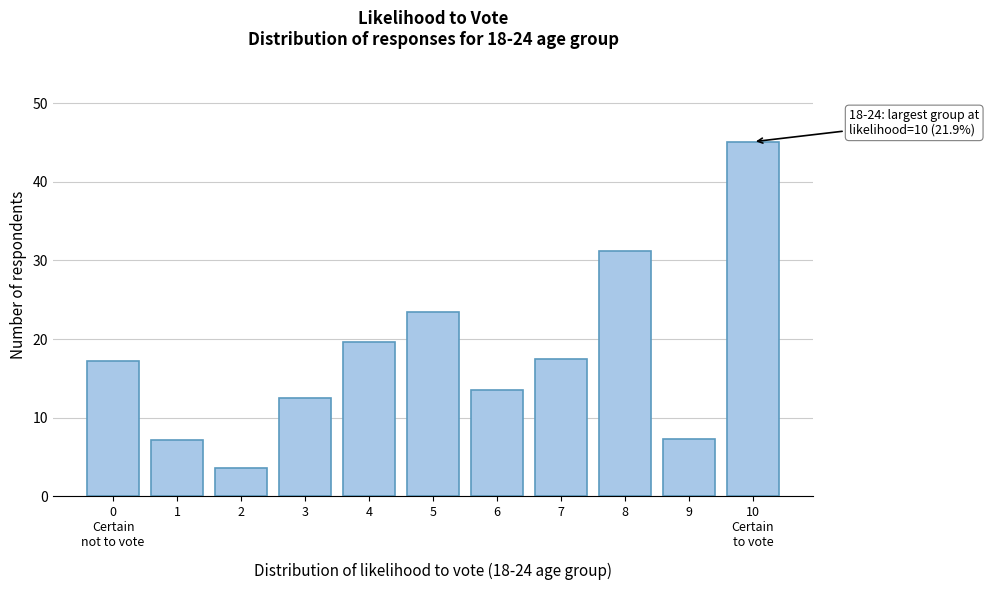

Reading left to right, list all the values displayed in this chart.

17.3	7.2	3.5	12.5	19.6	23.5	13.5	17.5	31.2	7.2	45.1